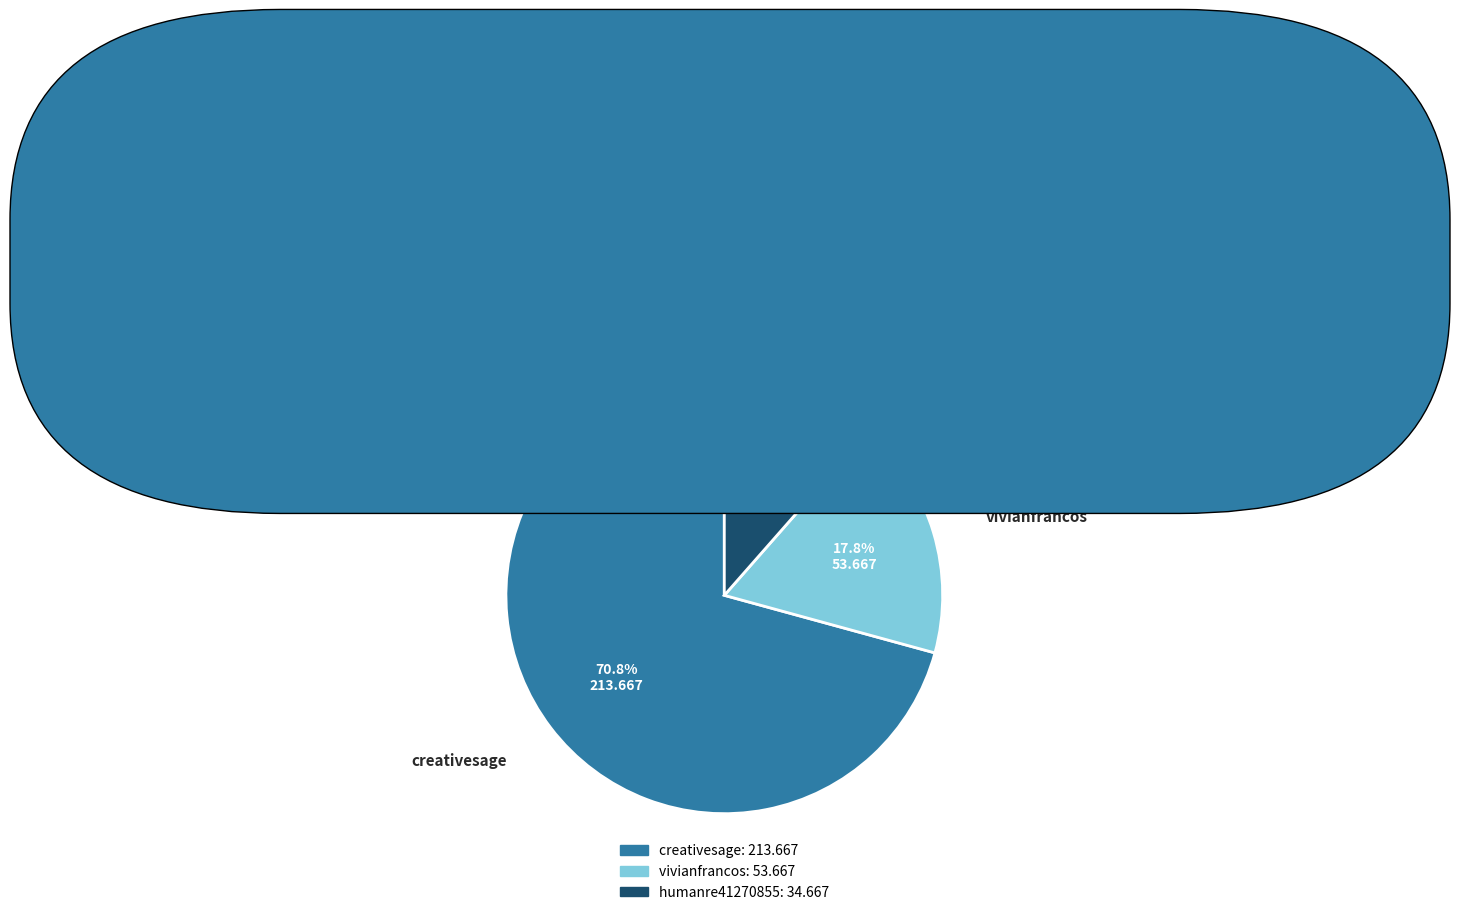

Combined, do creativesage and humanre41270855 account for over 50%?

Yes